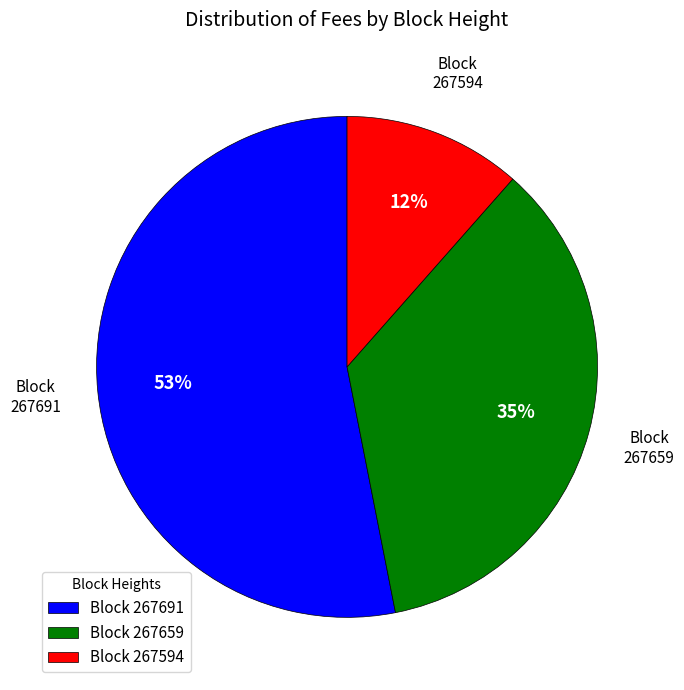

Which category has the biggest portion of the pie?

Block 267691